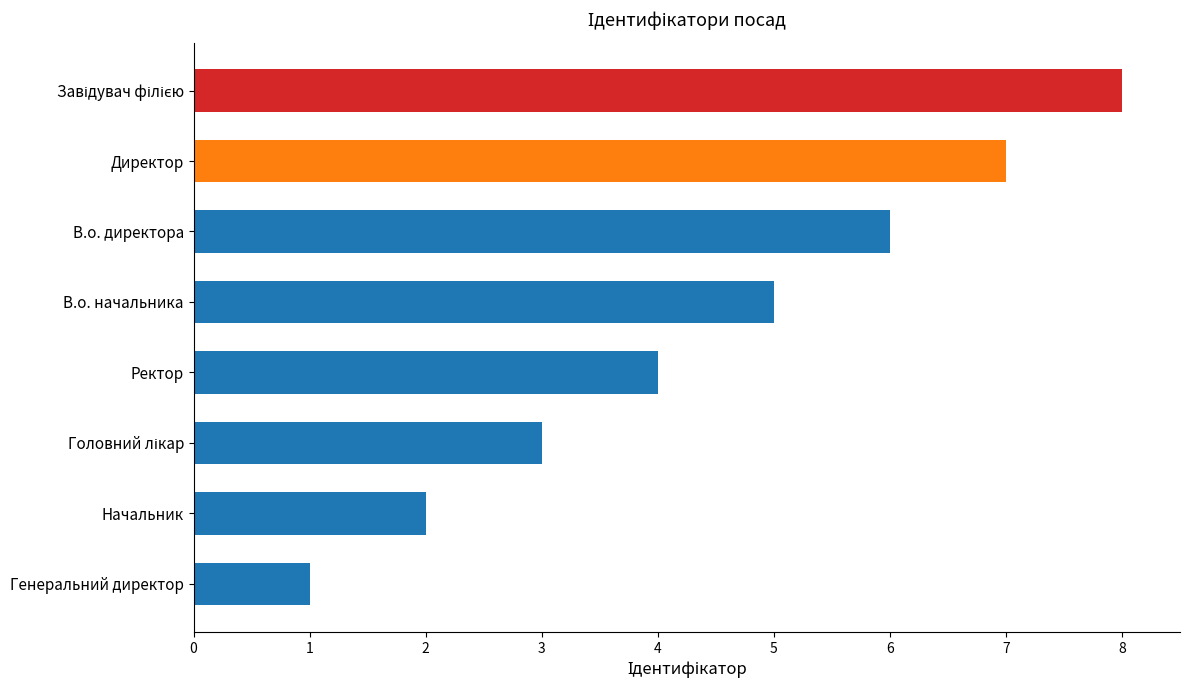

Are the bars horizontal?

Yes